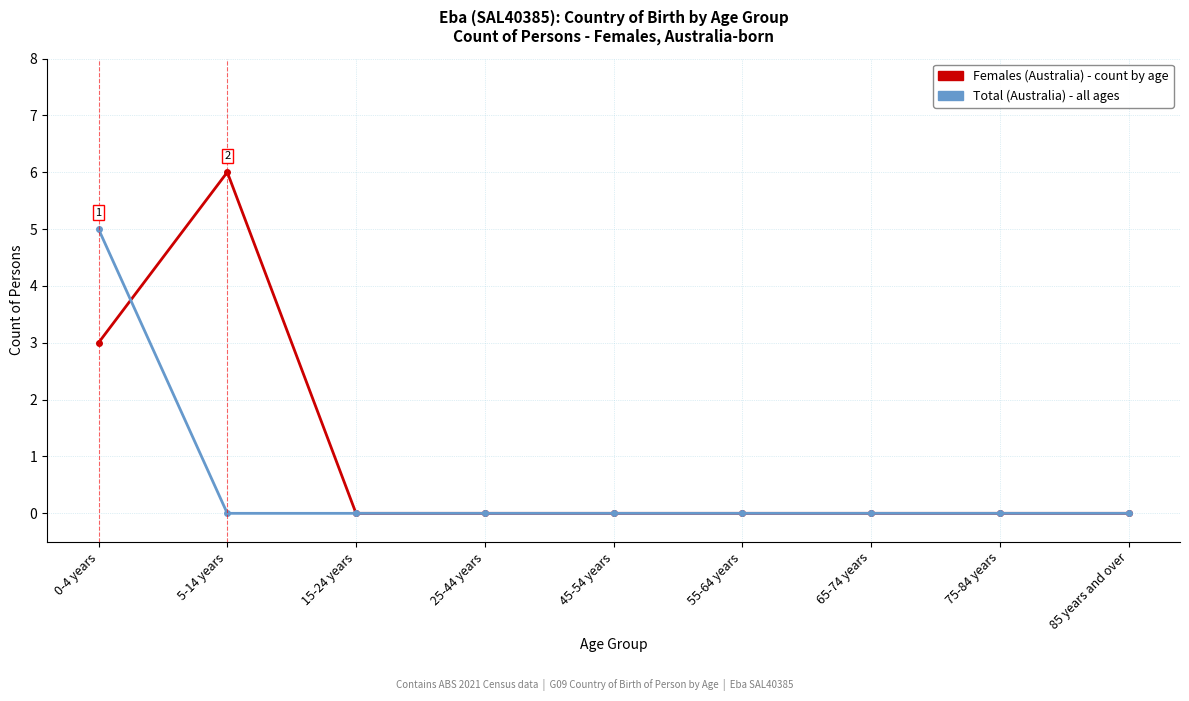

What is the total value across all series at 5-14 years?

6